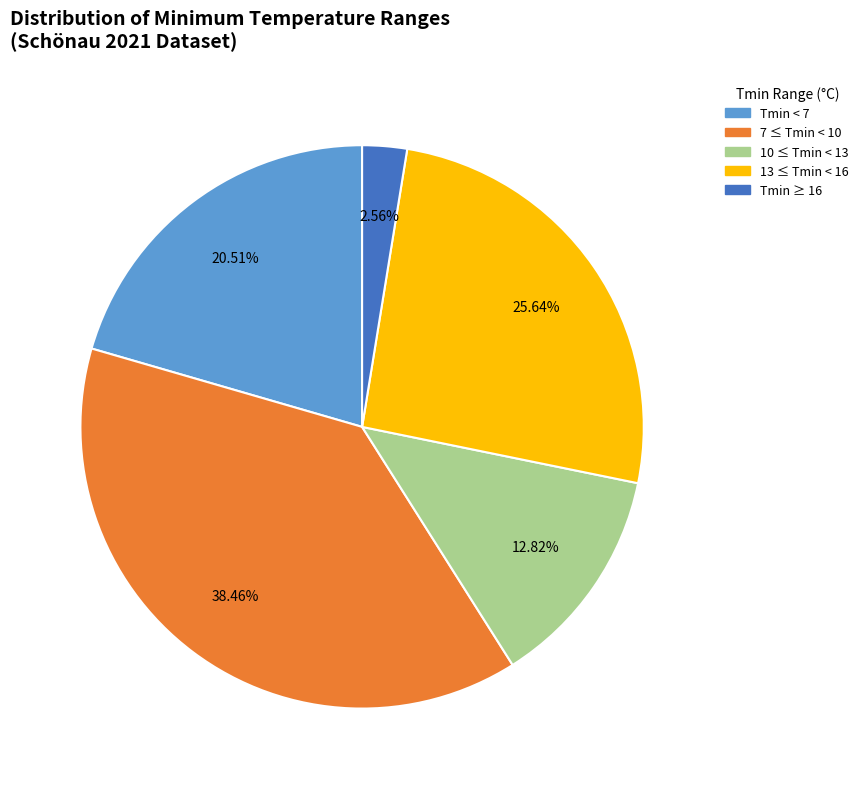

Is there a majority slice in this chart?

No